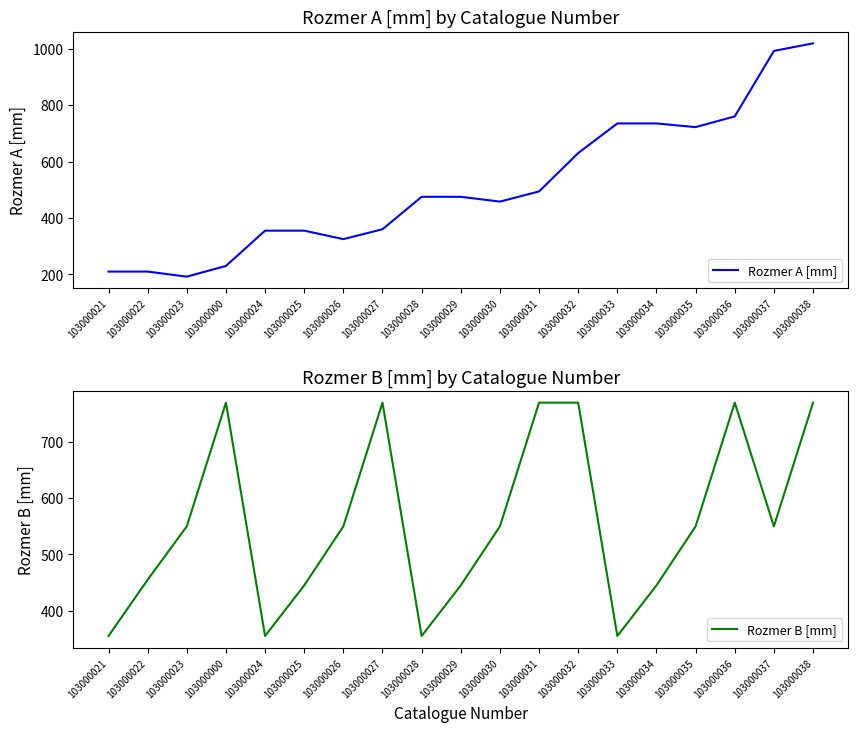

How many categories are shown in the chart?

19